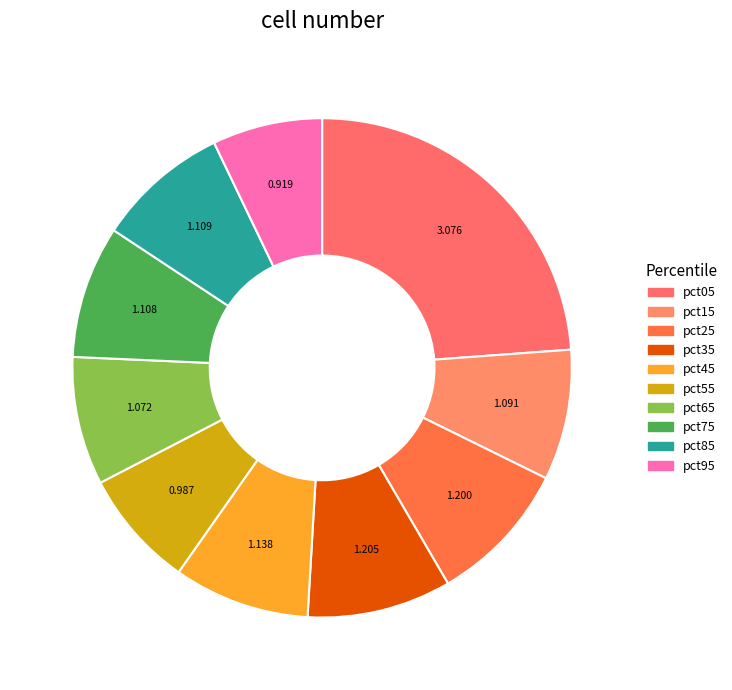

To the nearest percent, what is the average slice percentage?

10%